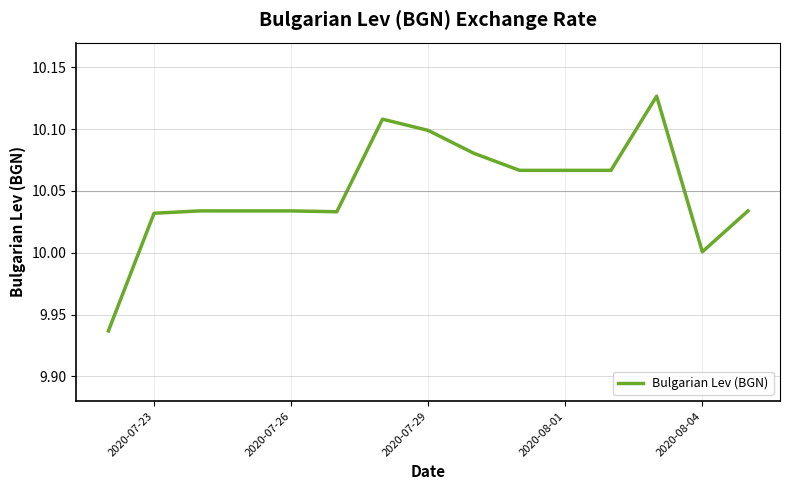

How many lines are shown in the chart?

1